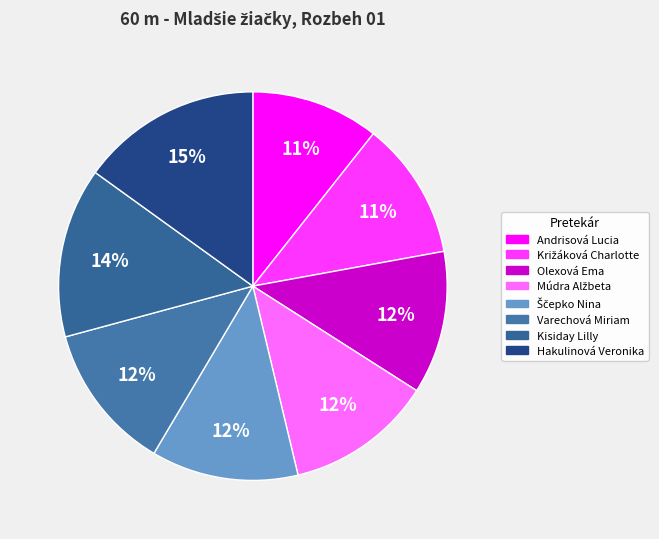

Which category has the biggest portion of the pie?

Hakulinová Veronika